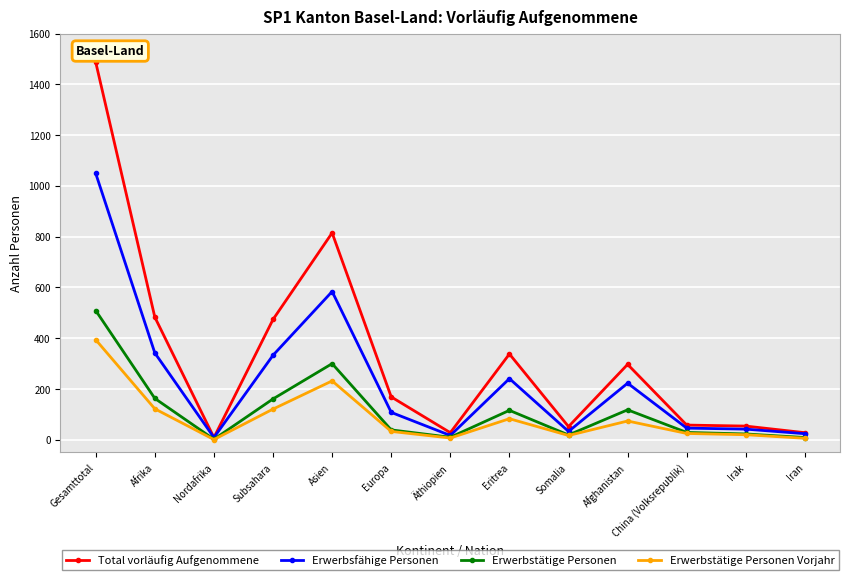

What is the sum of the Total vorläufig Aufgenommene values at Gesamttotal and Afrika?

1970